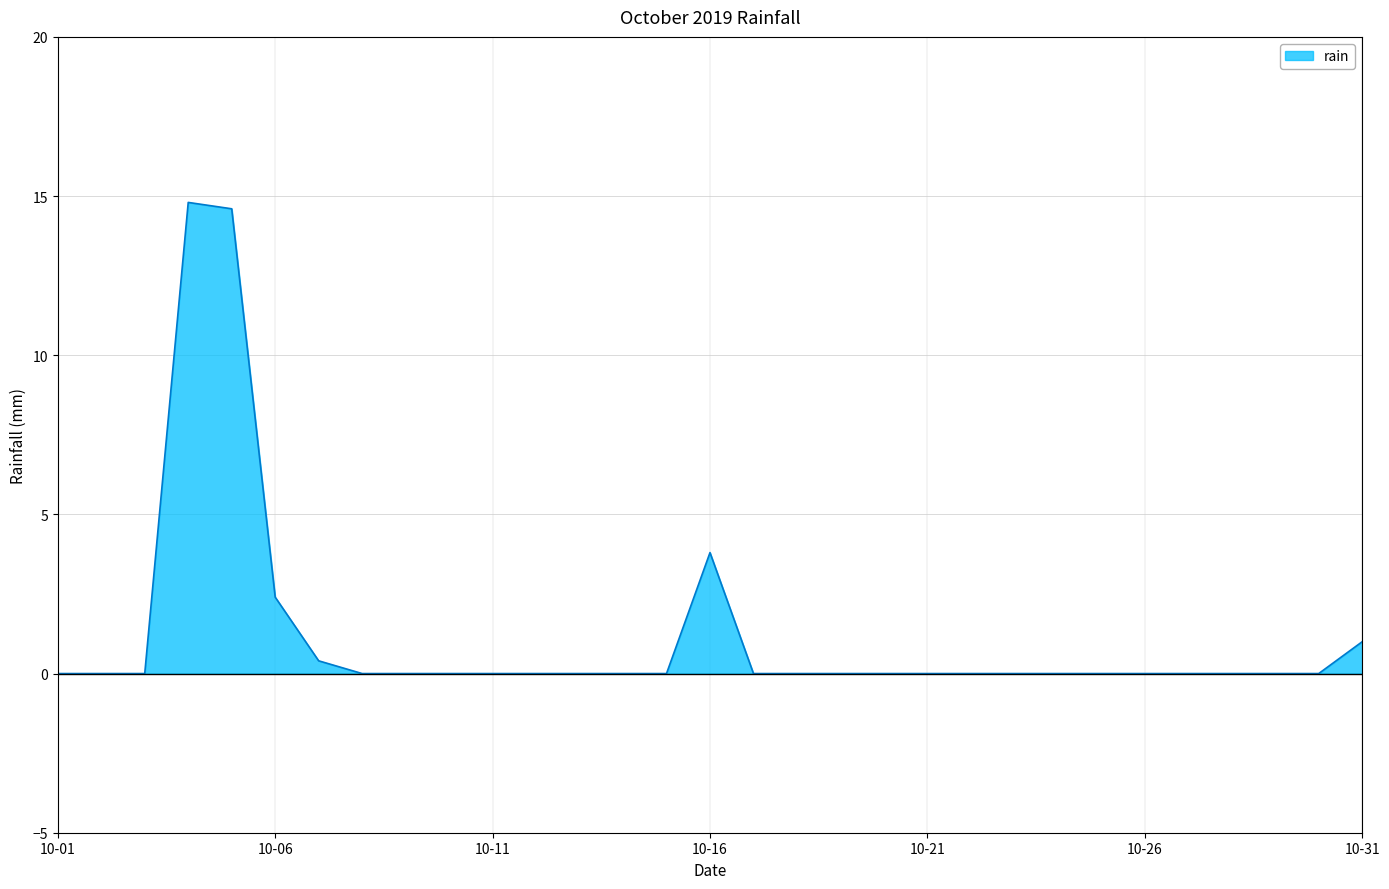

What is the difference between the maximum and minimum values?

14.8